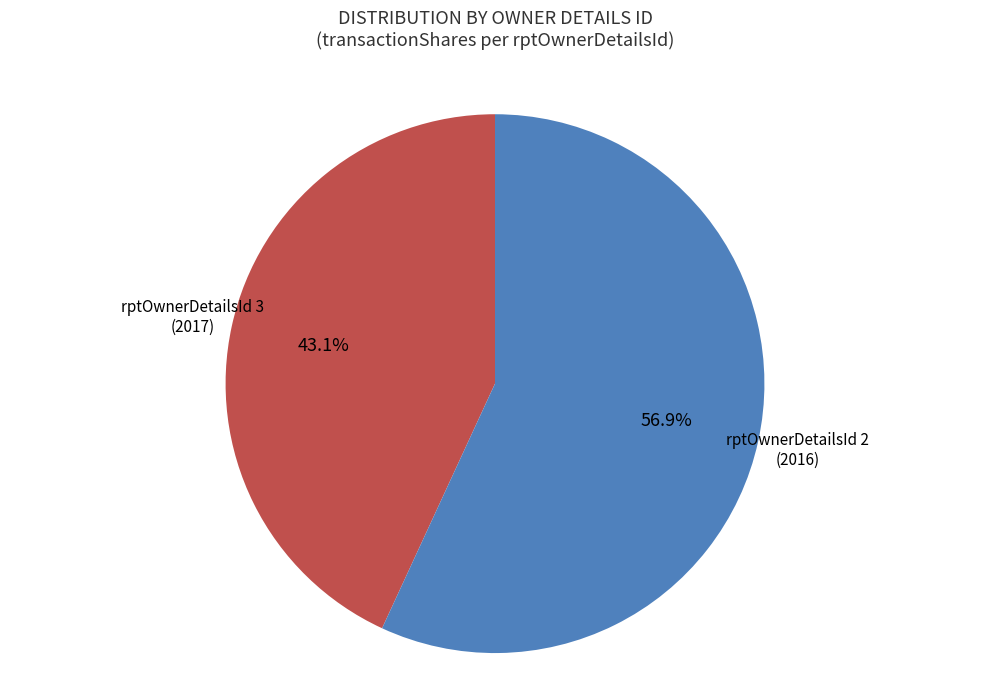

Count the number of slices in the pie.

2